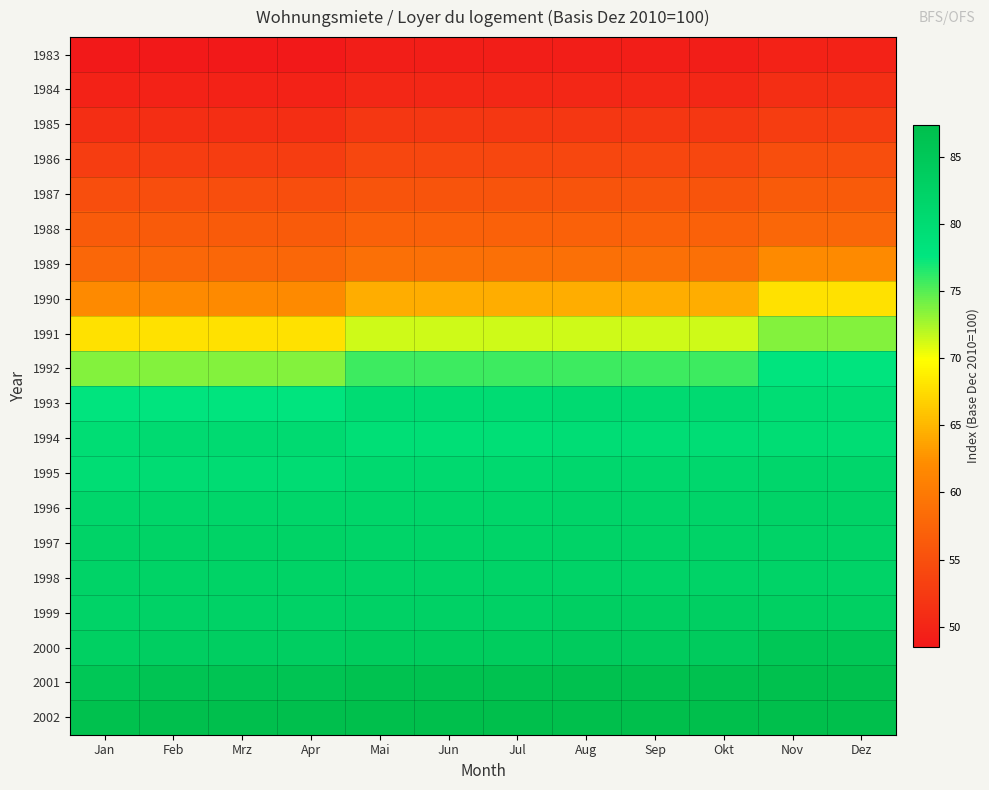

Which series has the largest total across all categories?

2002